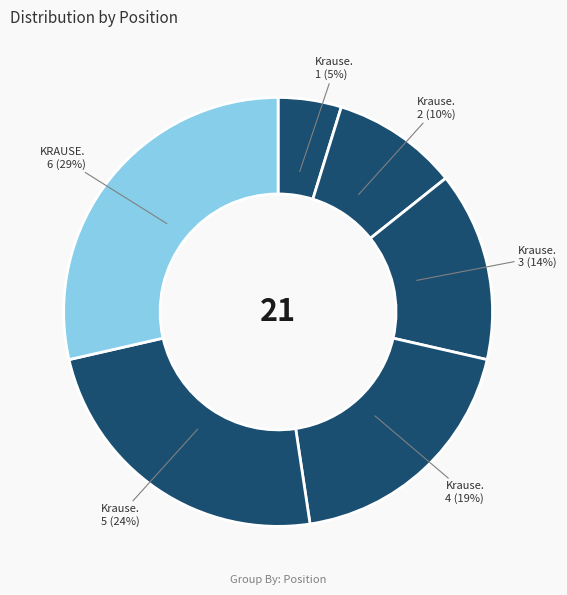

How many segments does this pie chart have?

6